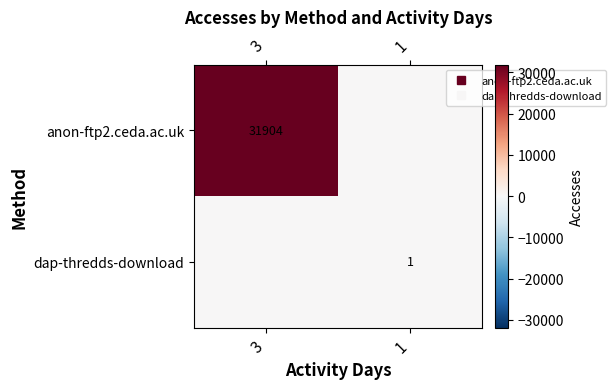

What is the sum of the anon-ftp2.ceda.ac.uk values at 1 and 3?

31904